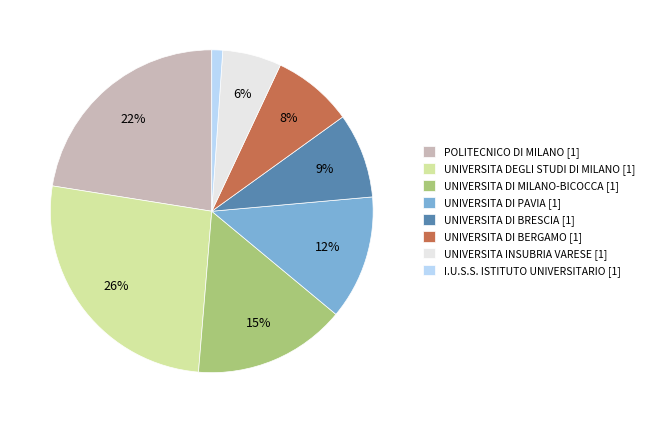

Count the number of slices in the pie.

8